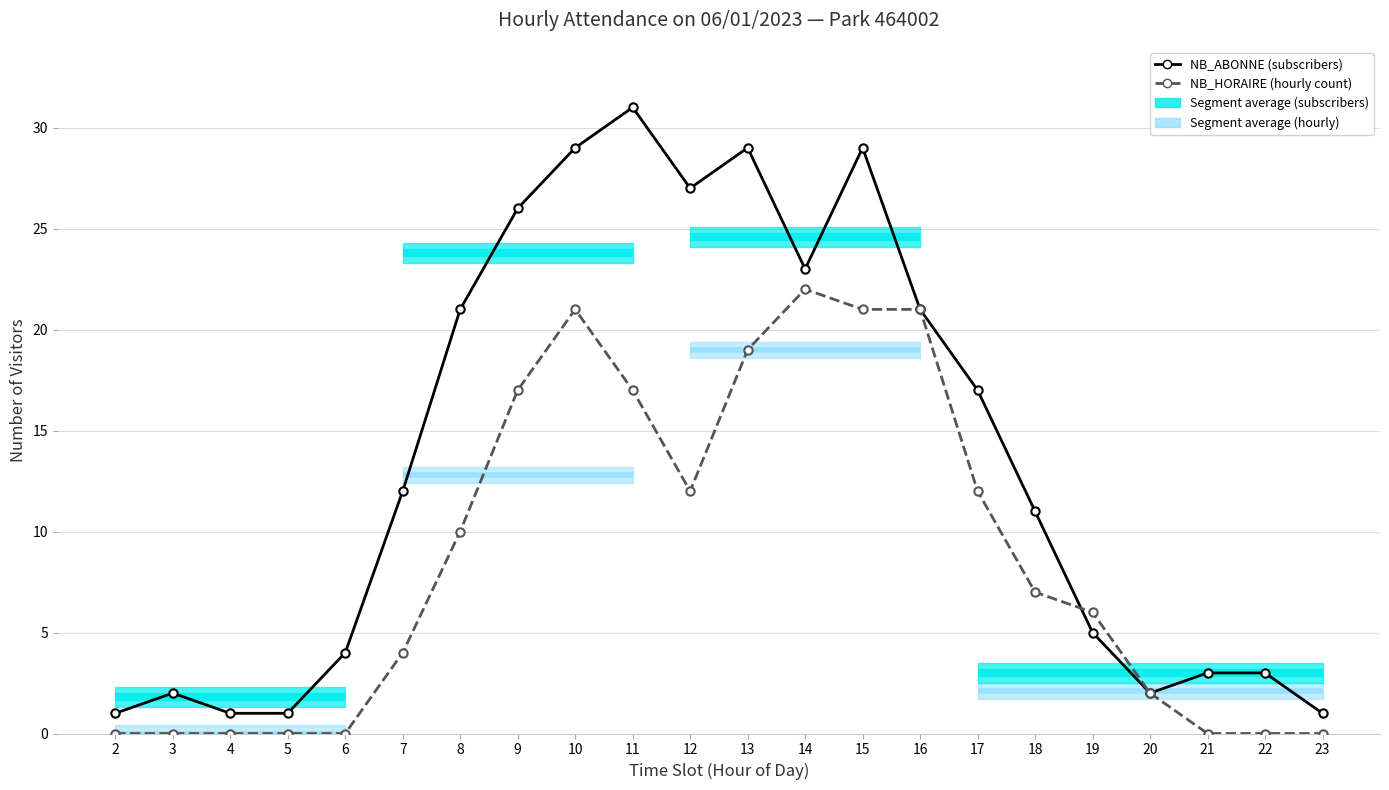

Between which two adjacent categories do NB_ABONNE (subscribers) and NB_HORAIRE (hourly count) first intersect?

18 and 19